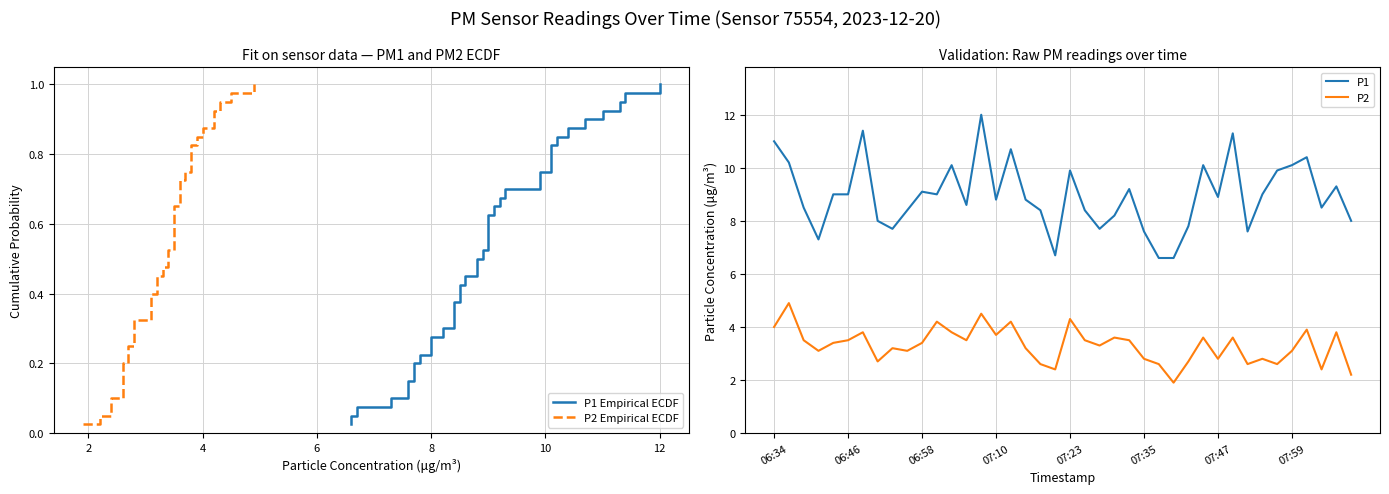

What is the maximum value shown in the chart?

12.0